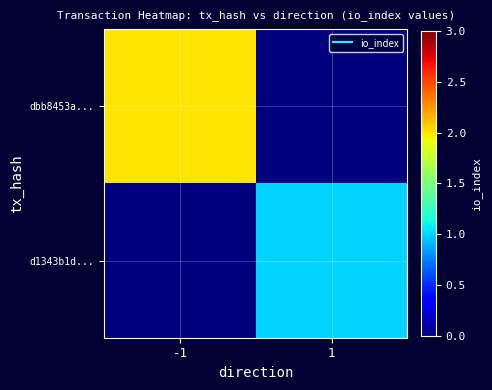

Between 1 and -1, which is larger?

-1